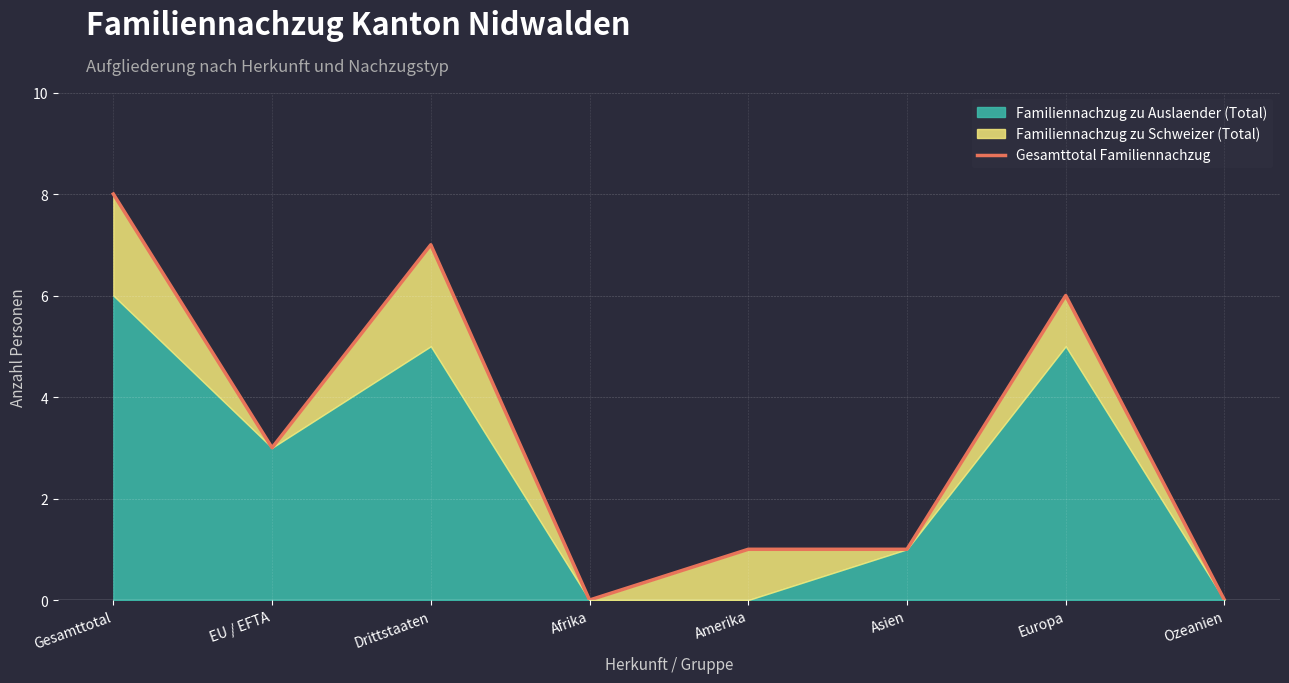

Where is the first local minimum?

EU / EFTA